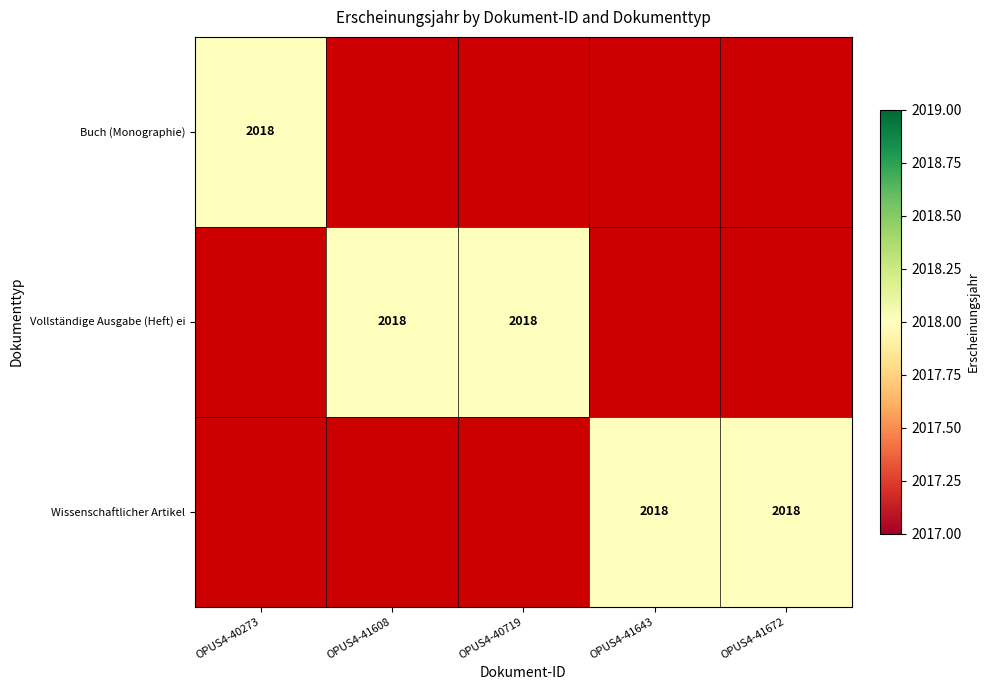

Rank the categories by Wissenschaftlicher Artikel value from lowest to highest.

OPUS4-40273, OPUS4-41608, OPUS4-40719, OPUS4-41643, OPUS4-41672